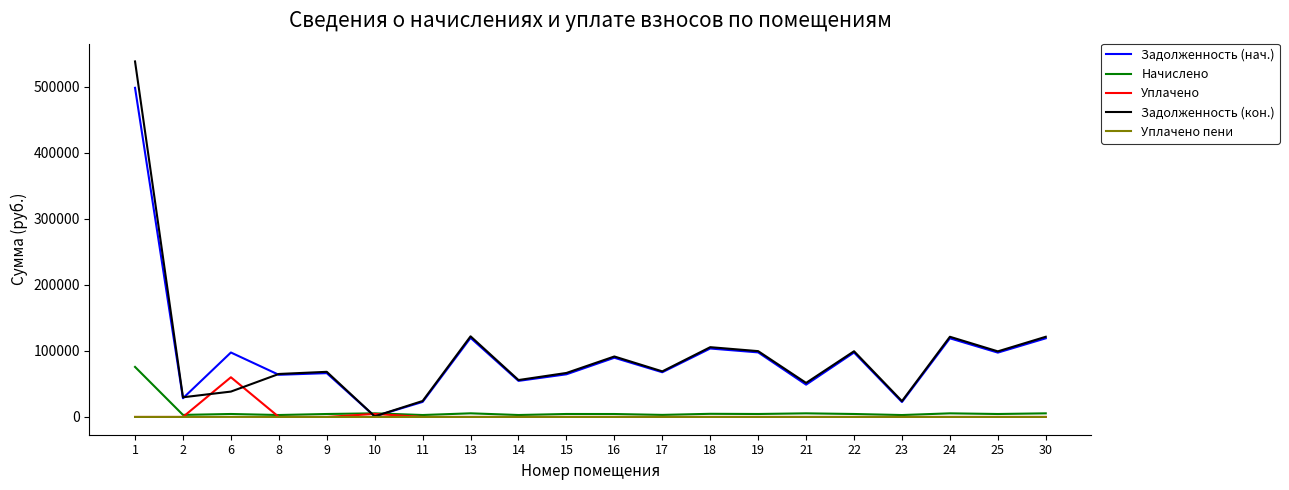

The value of Задолженность (кон.) at 15 is 111414.0. True or false?

False